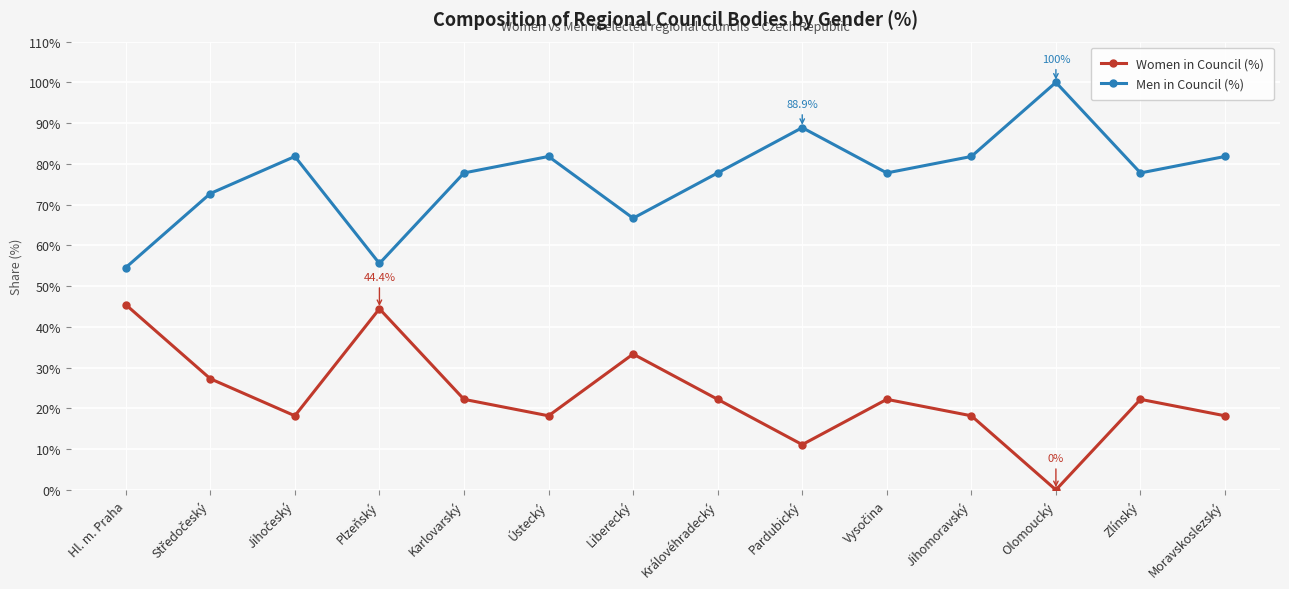

What is the approximate value of Women in Council (%) at Zlínský?

22.2